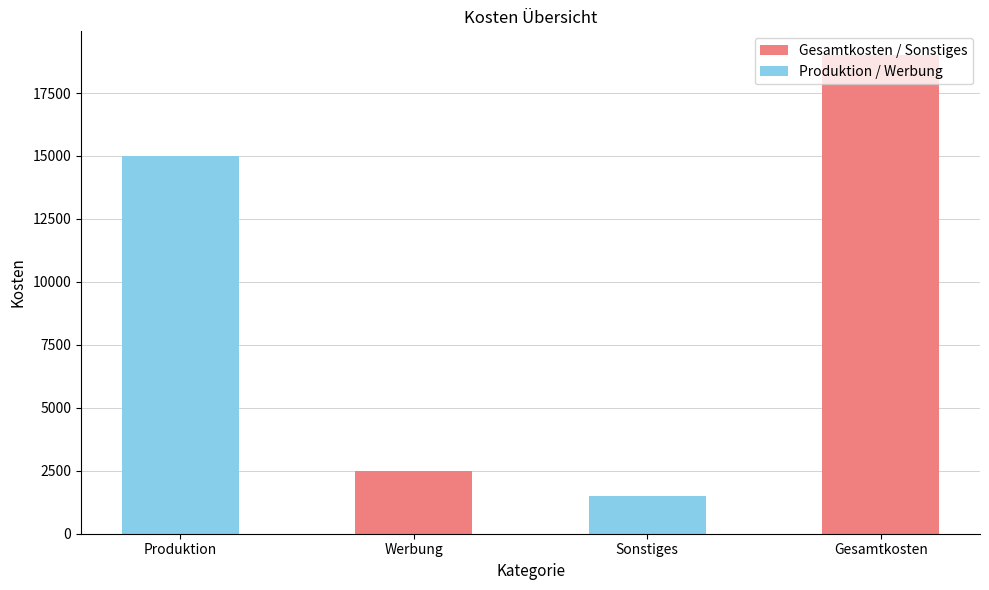

True or false: the data shows 1500 at Sonstiges.

True